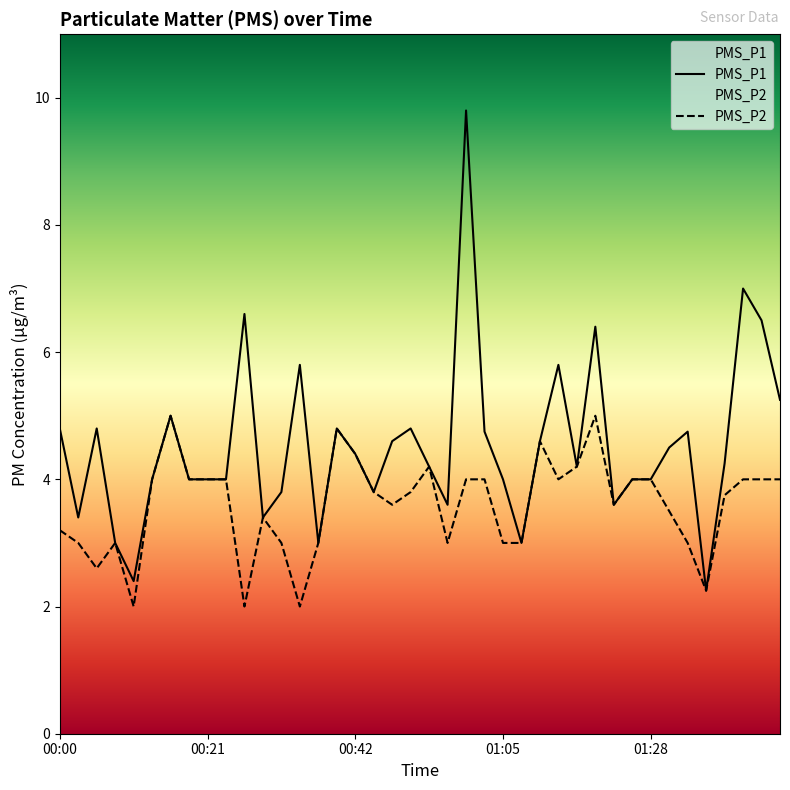

Reading left to right, transcribe all the data shown in this chart.

PMS_P1: 00:00=4.8	00:03=3.4	00:06=4.8	00:08=3.0	00:11=2.4	00:13=4.0	00:16=5.0	00:19=4.0	00:21=4.0	00:24=4.0	00:26=6.6	00:29=3.4	00:31=3.8	00:34=5.8	00:37=3.0	00:39=4.8	00:42=4.4	00:45=3.8	00:48=4.6	00:51=4.8	00:53=4.2	00:56=3.6	00:59=9.8	01:02=4.8	01:05=4.0	01:07=3.0	01:10=4.6	01:13=5.8	01:16=4.2	01:18=6.4	01:21=3.6	01:25=4.0	01:28=4.0	01:31=4.5	01:34=4.8	01:37=2.2	01:40=4.2	01:42=7.0	01:46=6.5	01:48=5.2
PMS_P2: 00:00=3.2	00:03=3.0	00:06=2.6	00:08=3.0	00:11=2.0	00:13=4.0	00:16=5.0	00:19=4.0	00:21=4.0	00:24=4.0	00:26=2.0	00:29=3.4	00:31=3.0	00:34=2.0	00:37=3.0	00:39=4.8	00:42=4.4	00:45=3.8	00:48=3.6	00:51=3.8	00:53=4.2	00:56=3.0	00:59=4.0	01:02=4.0	01:05=3.0	01:07=3.0	01:10=4.6	01:13=4.0	01:16=4.2	01:18=5.0	01:21=3.6	01:25=4.0	01:28=4.0	01:31=3.5	01:34=3.0	01:37=2.2	01:40=3.8	01:42=4.0	01:46=4.0	01:48=4.0